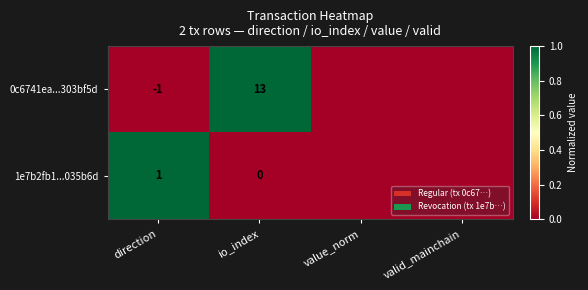

At direction, list the series in order from largest to smallest.

1e7b2fb1...035b6d, 0c6741ea...303bf5d